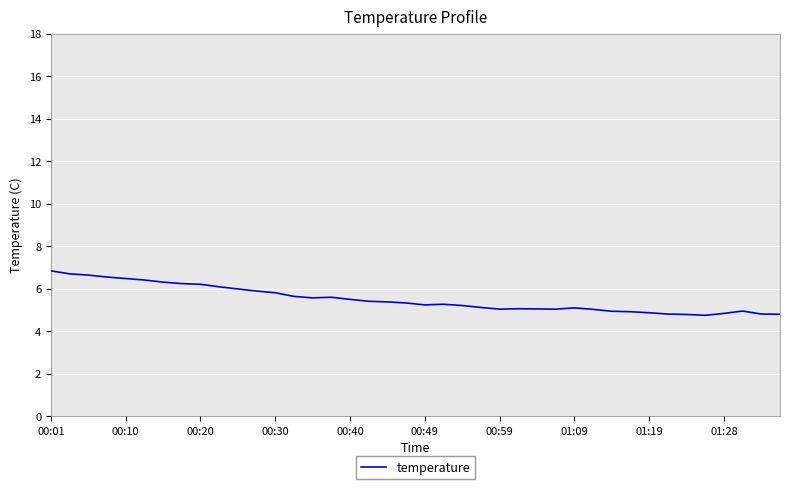

What is the difference between the maximum and minimum values?

2.1